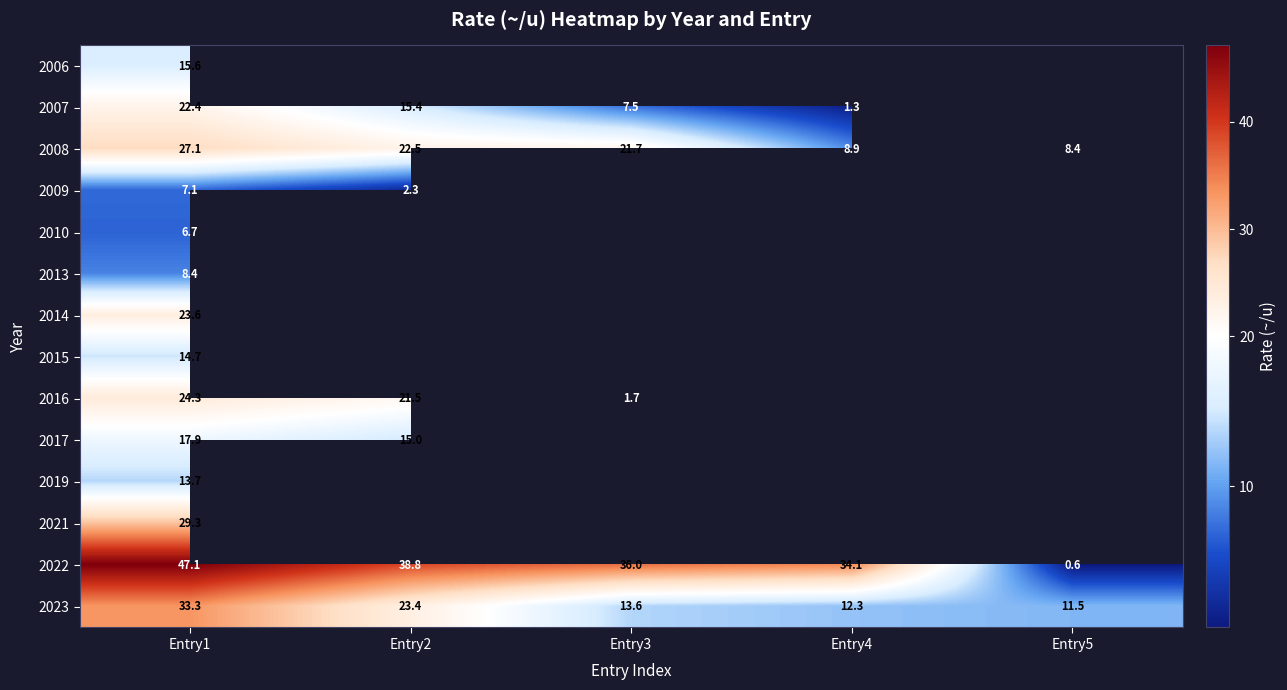

What is the maximum value shown in the chart?

47.1